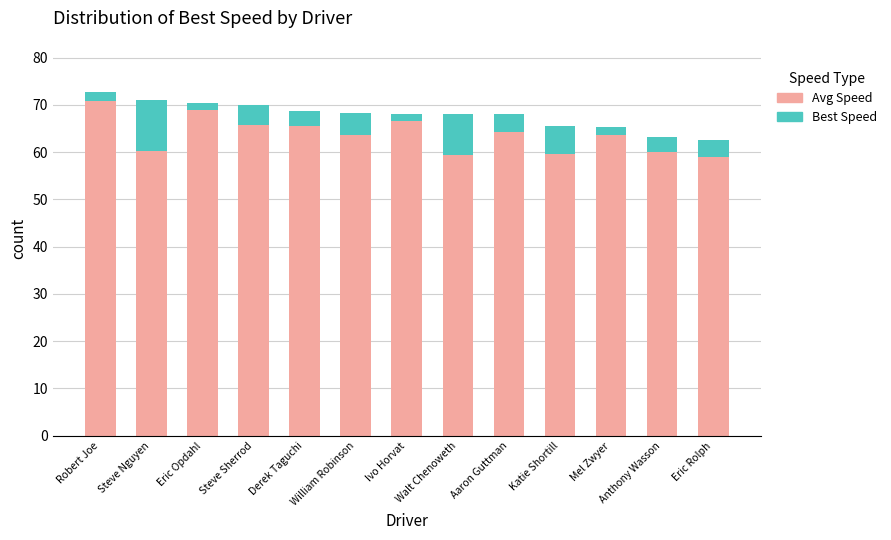

How many data points does each series have?

13